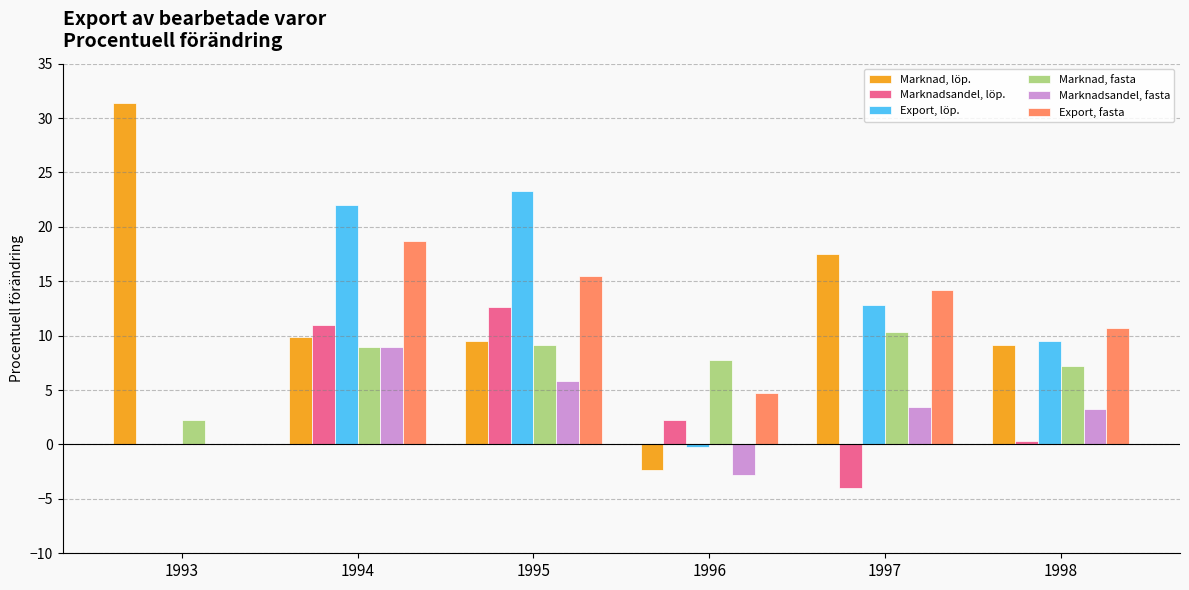

What is the total value across all series at 1995?

75.9